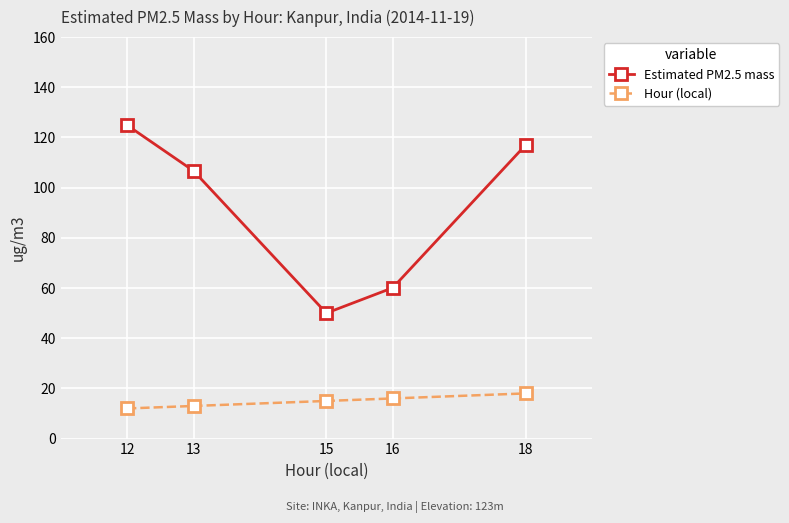

How many distinct data groups are displayed?

2